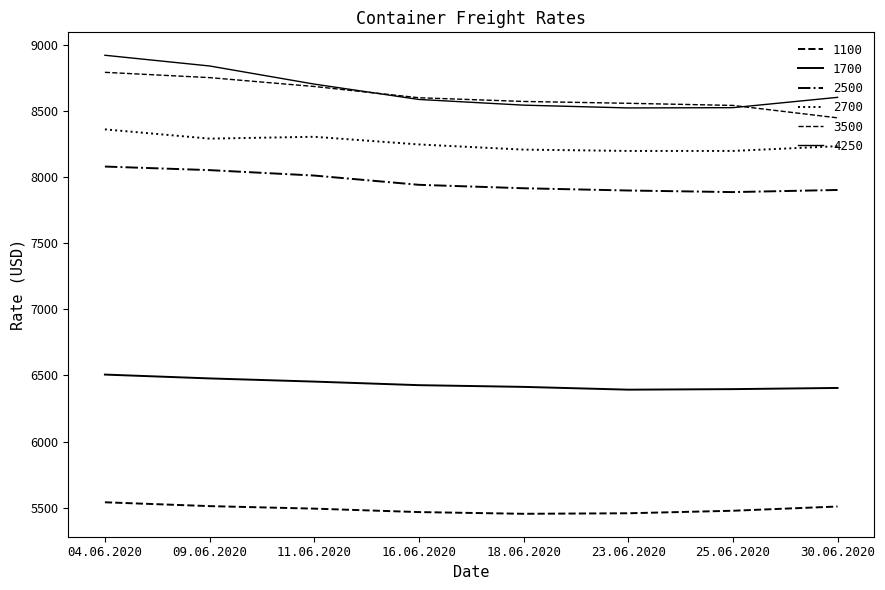

Reading right to left, list all the values displayed in this chart.

1100: 5509	5477	5458	5454	5467	5493	5512	5541
1700: 6405	6396	6392	6413	6426	6453	6477	6506
2500: 7901	7885	7897	7914	7940	8010	8051	8078
3500: 8446	8540	8556	8570	8598	8683	8750	8790
4250: 8601	8523	8521	8542	8585	8701	8838	8919
2700: 8232	8196	8196	8206	8245	8303	8289	8359